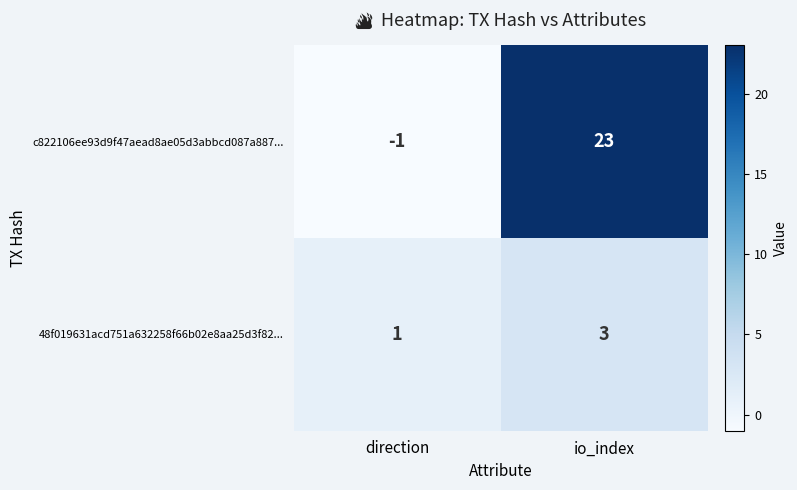

List the series in order of their overall mean, lowest first.

48f019631acd751a632258f66b02e8aa25d3f82..., c822106ee93d9f47aead8ae05d3abbcd087a887...